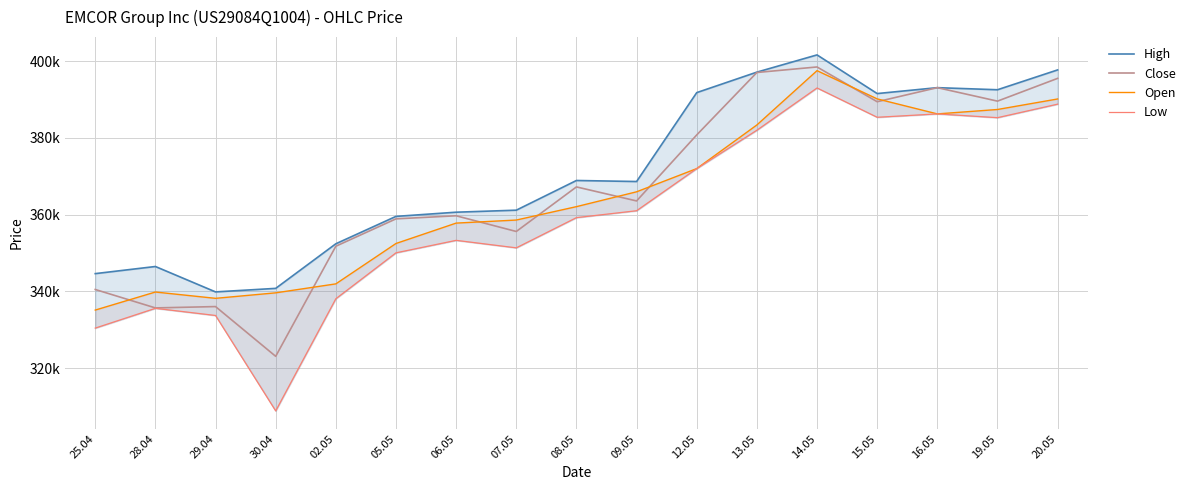

What is the label of the 7th point from the right?

12.05